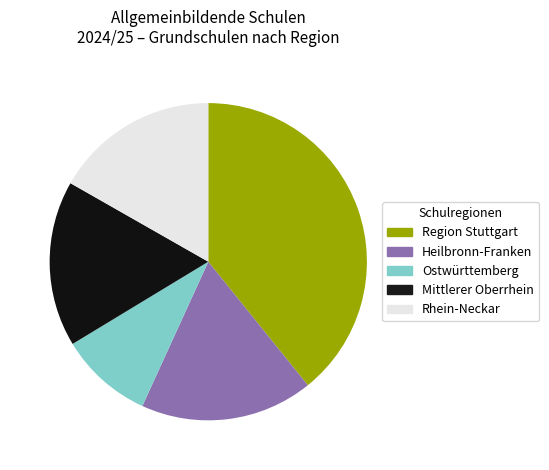

Is there any slice that represents more than half of the pie?

No